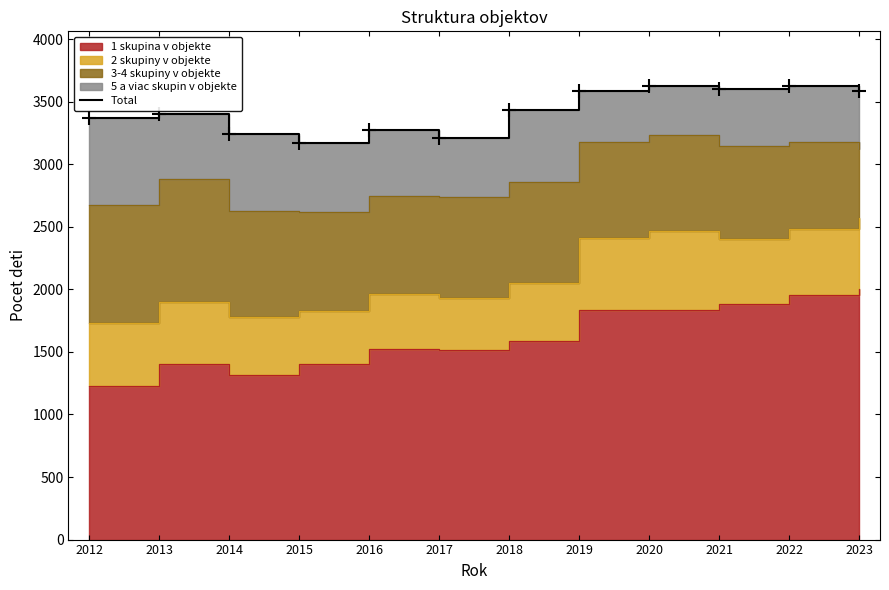

What is the difference between the second highest and second lowest values?

416